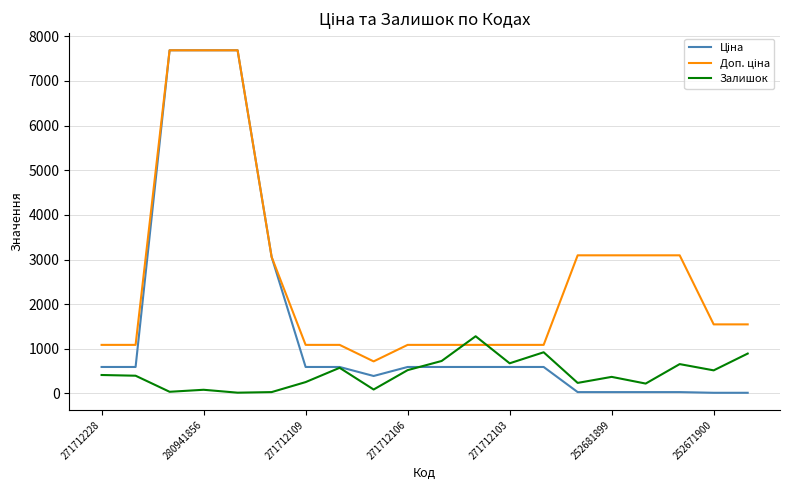

Is it true that Залишок equals 107.6 at 271712228?

False